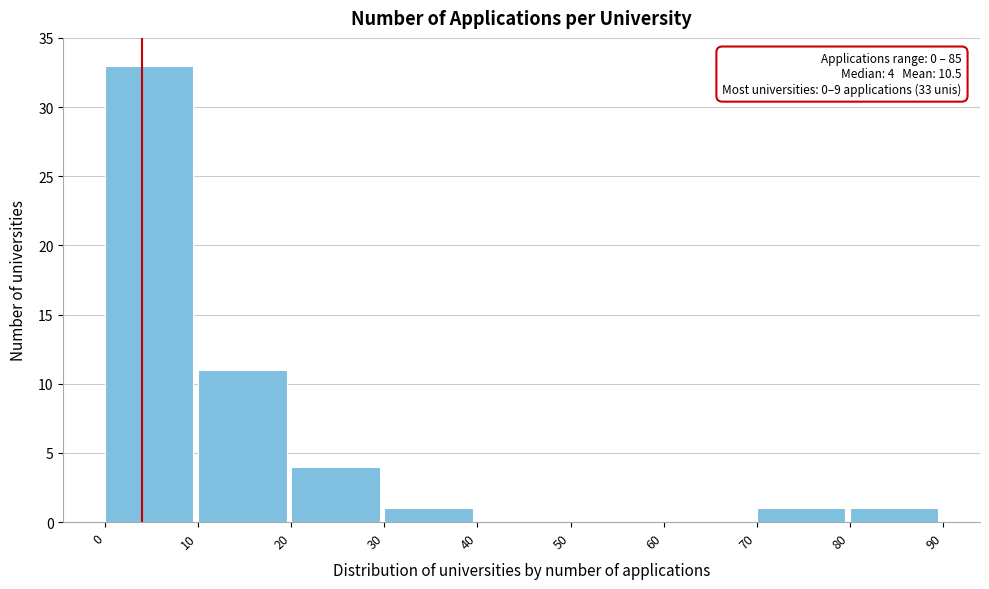

Over which range of the x-axis is the bar tallest?

0 to 10